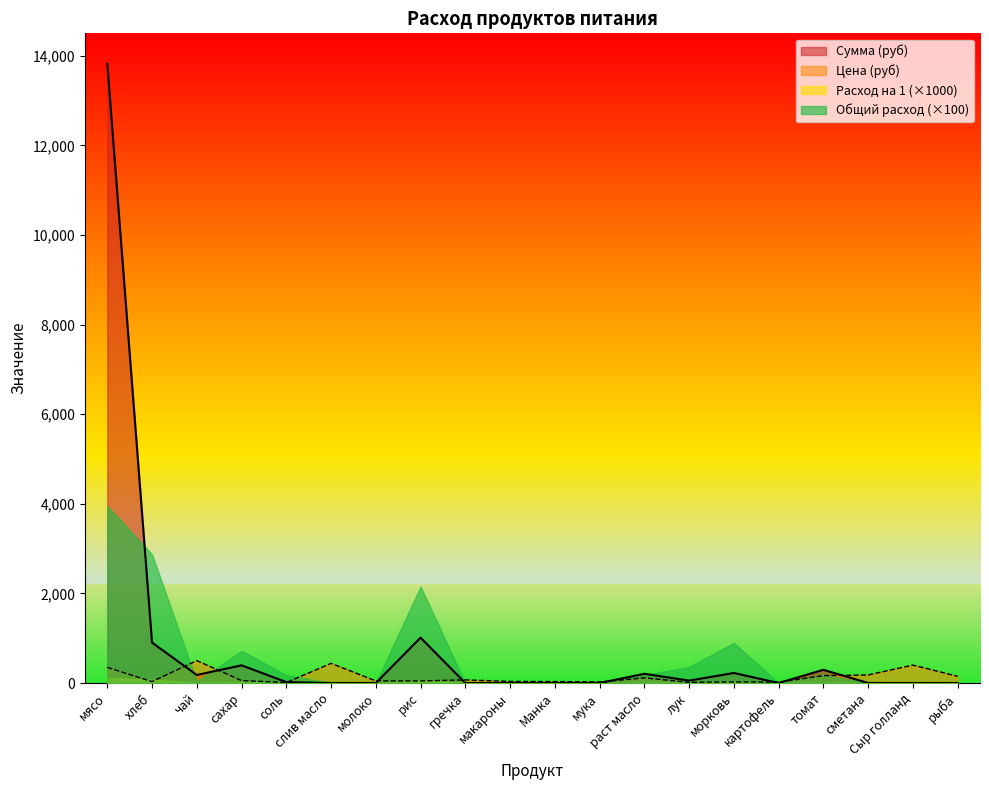

The Общий расход (×100) series shows 718.0 at сахар. True or false?

True